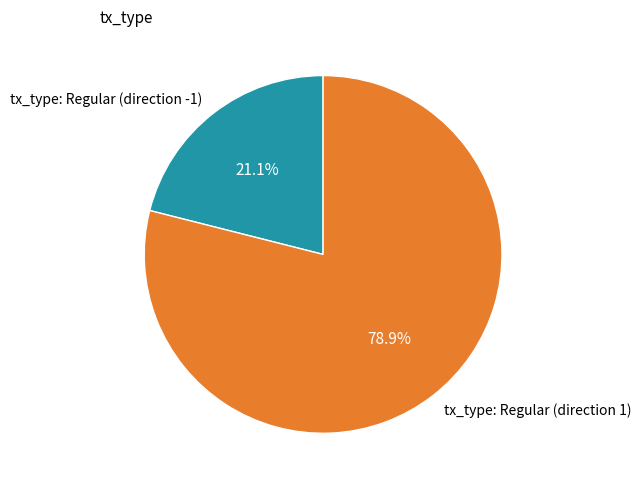

Do tx_type: Regular (direction -1) and tx_type: Regular (direction 1) together represent more than half of the pie?

Yes